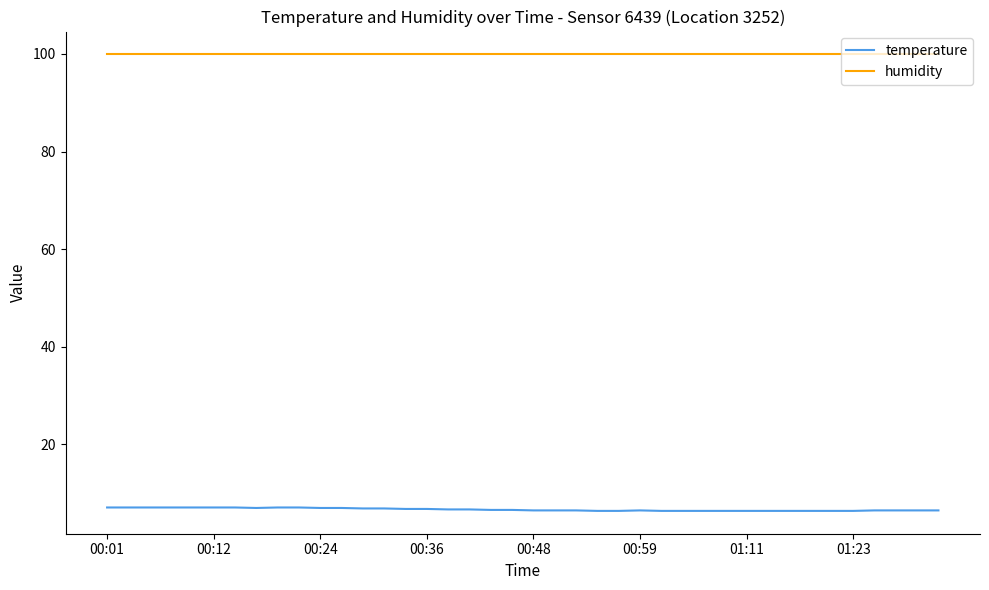

Which series has the largest range (max minus min)?

temperature